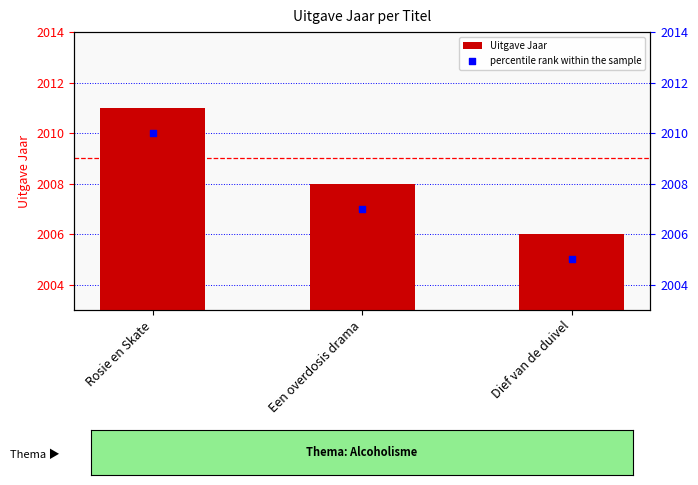

At which category is the sum across all series the highest?

Rosie en Skate